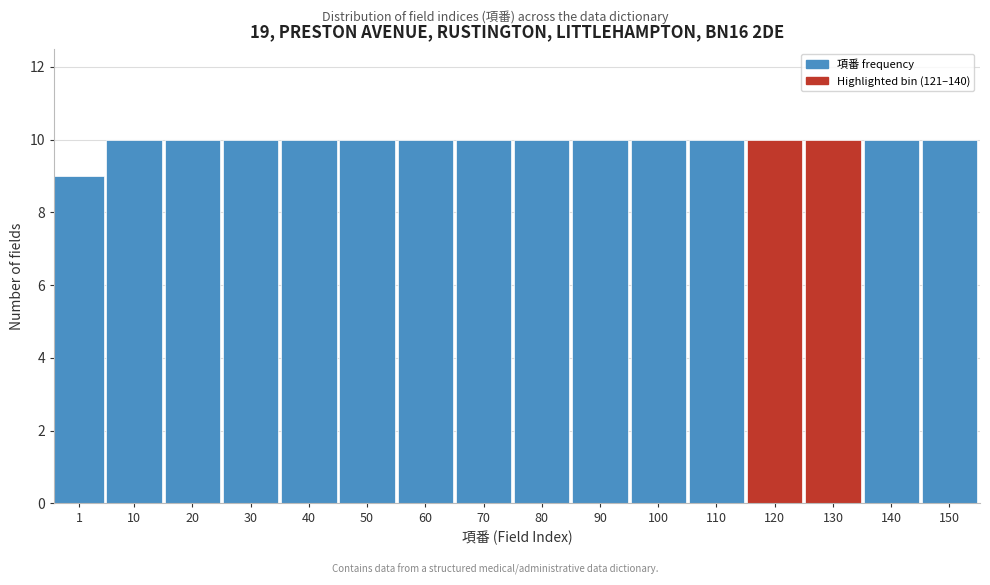

Reading right to left, what are all the values shown in this chart?

10	10	10	10	10	10	10	10	10	10	10	10	10	10	10	9